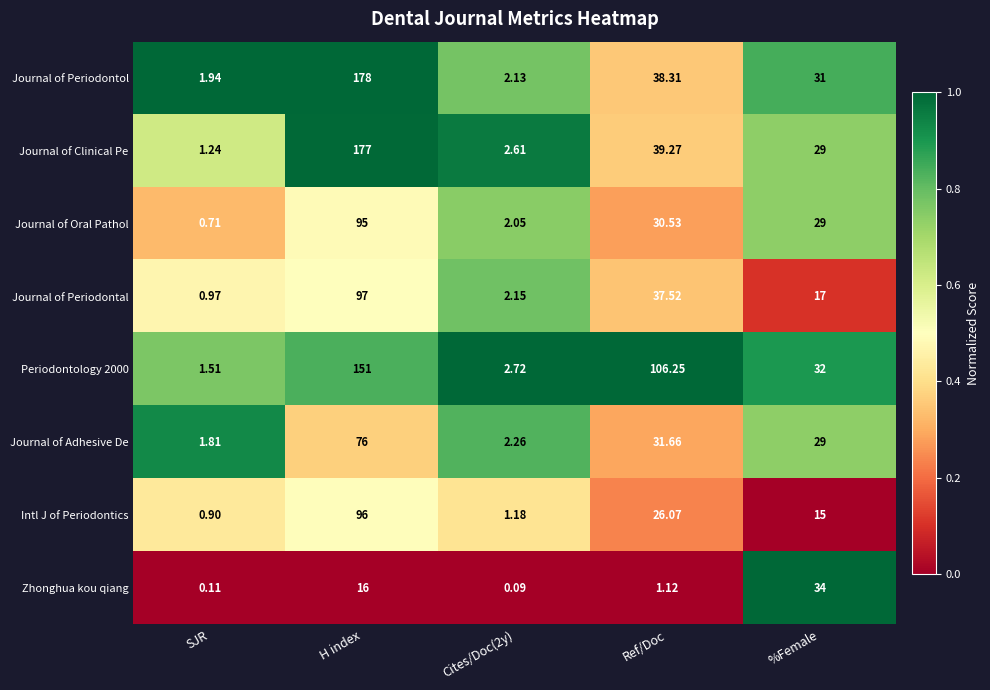

Which series has the widest spread of values?

Journal of Periodontol